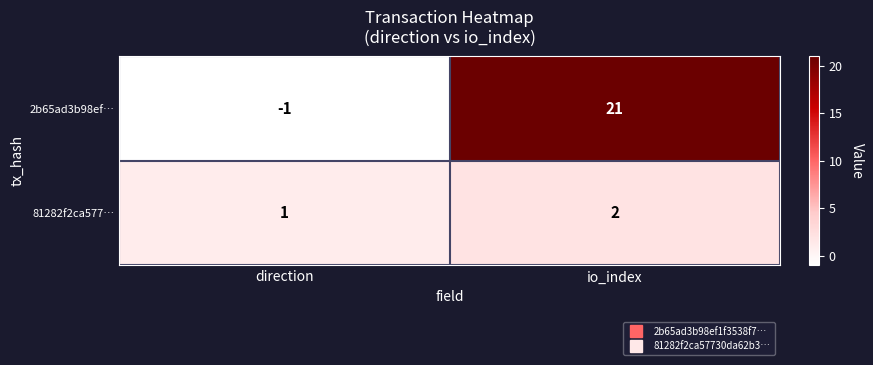

The 81282f2ca577… series shows 1 at io_index. True or false?

False